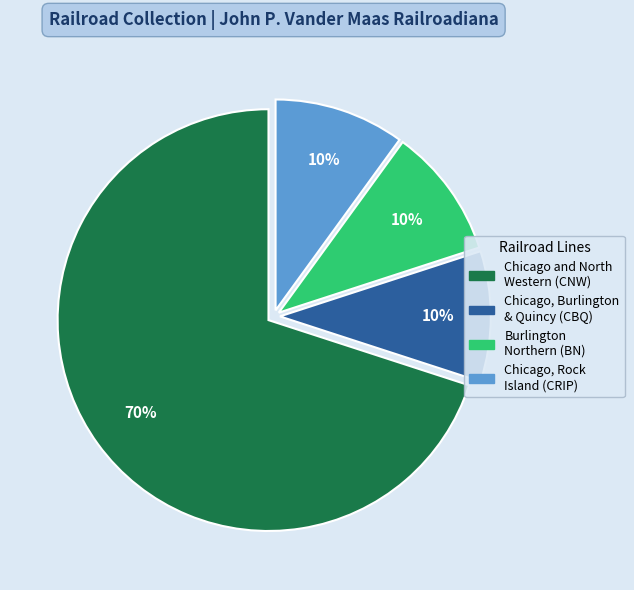

Does any single category account for the majority?

Yes